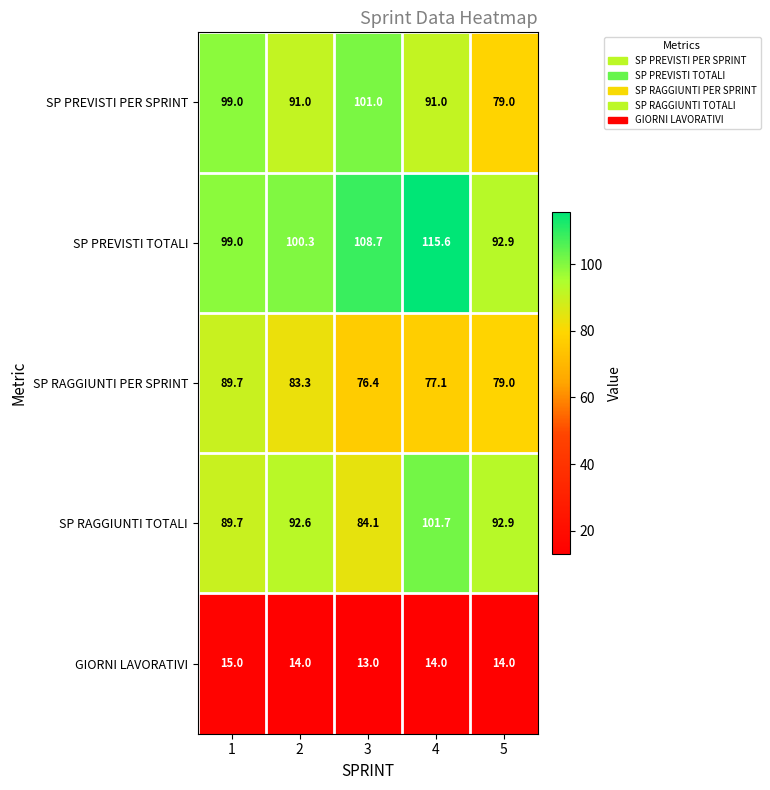

The GIORNI LAVORATIVI series shows 3.6 at 2. True or false?

False